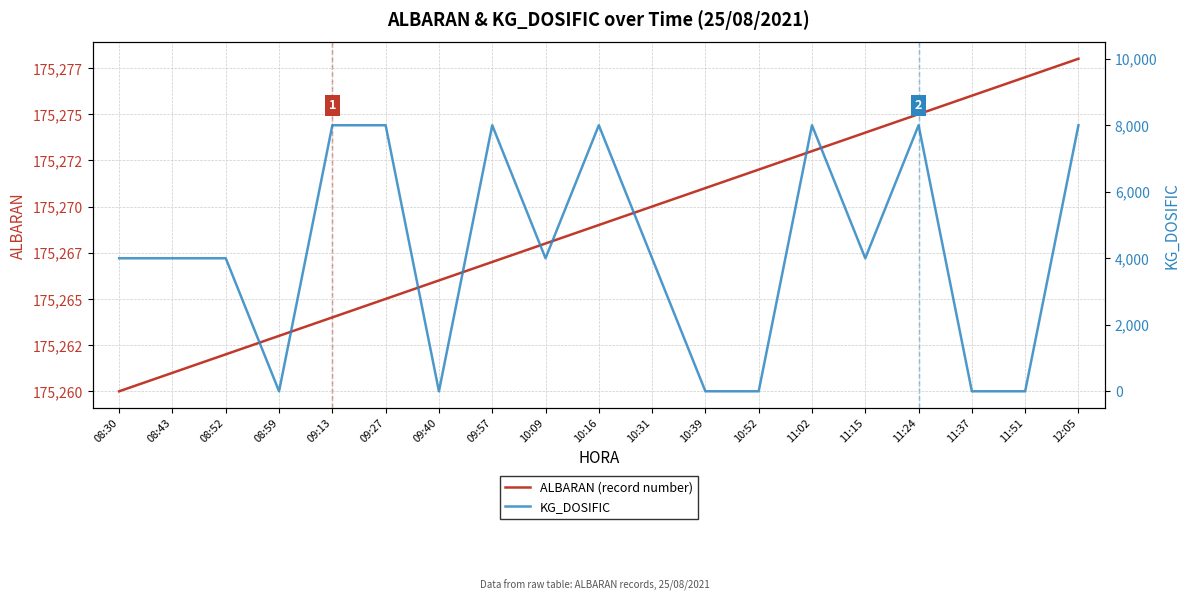

What is the total value across all series at 11:24?

183275